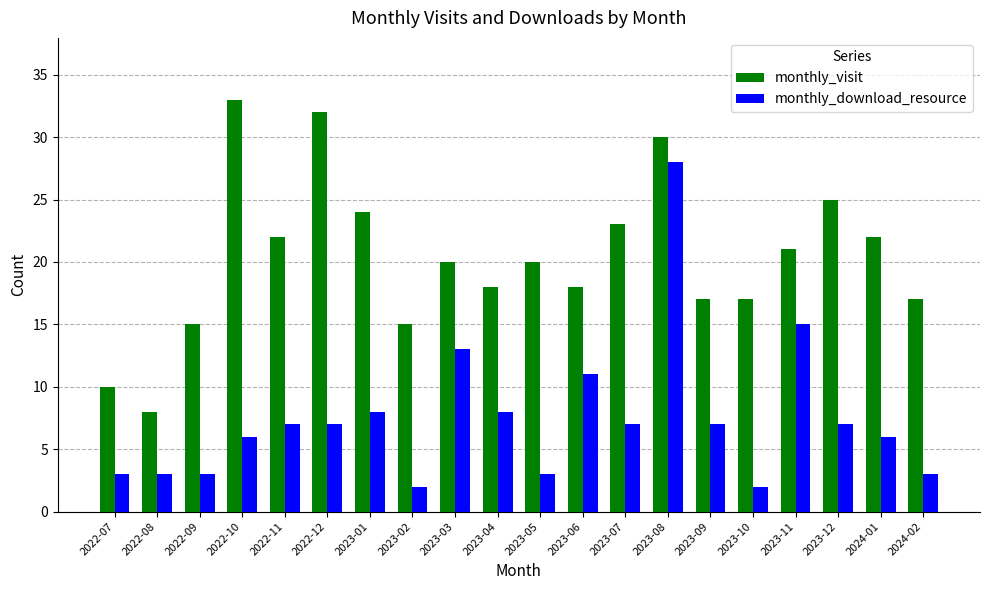

Rank the series at 2023-04 from highest to lowest value.

monthly_visit, monthly_download_resource